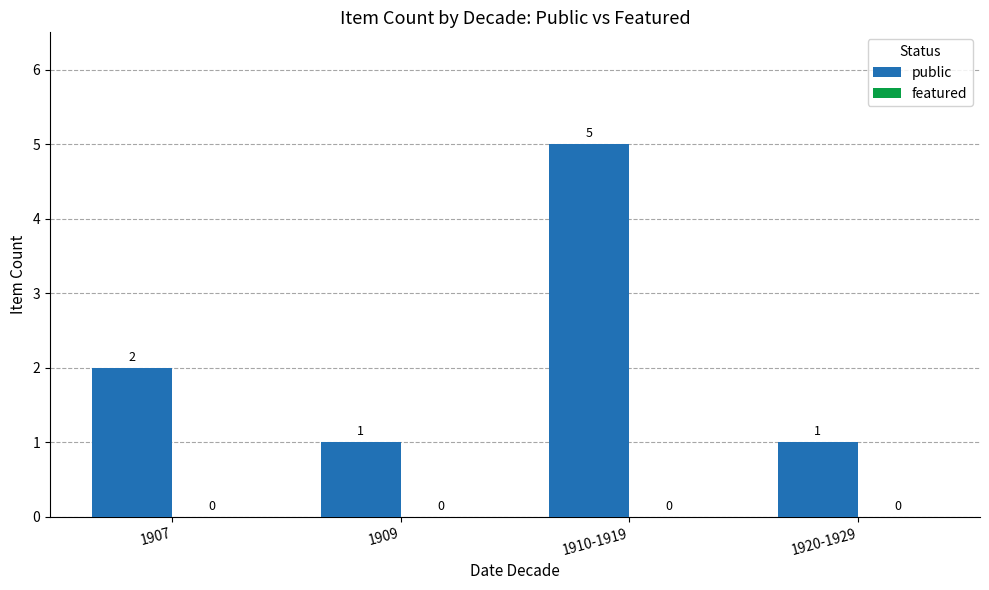

How many values are between 1 and 5?

4